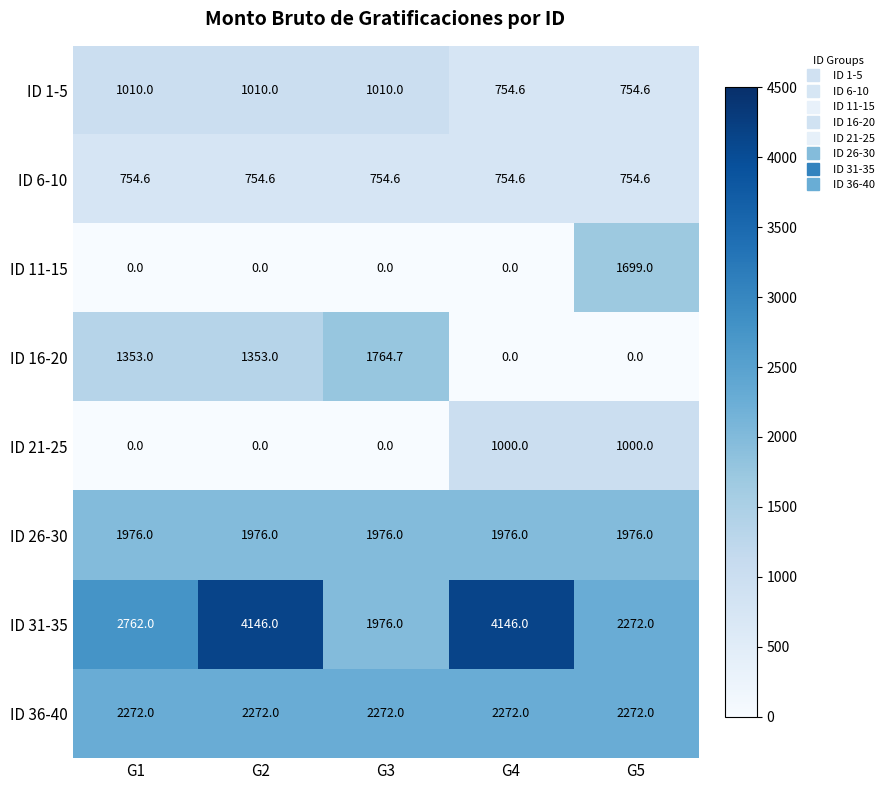

List the series in order of their peak value, lowest first.

ID 6-10, ID 21-25, ID 1-5, ID 11-15, ID 16-20, ID 26-30, ID 36-40, ID 31-35